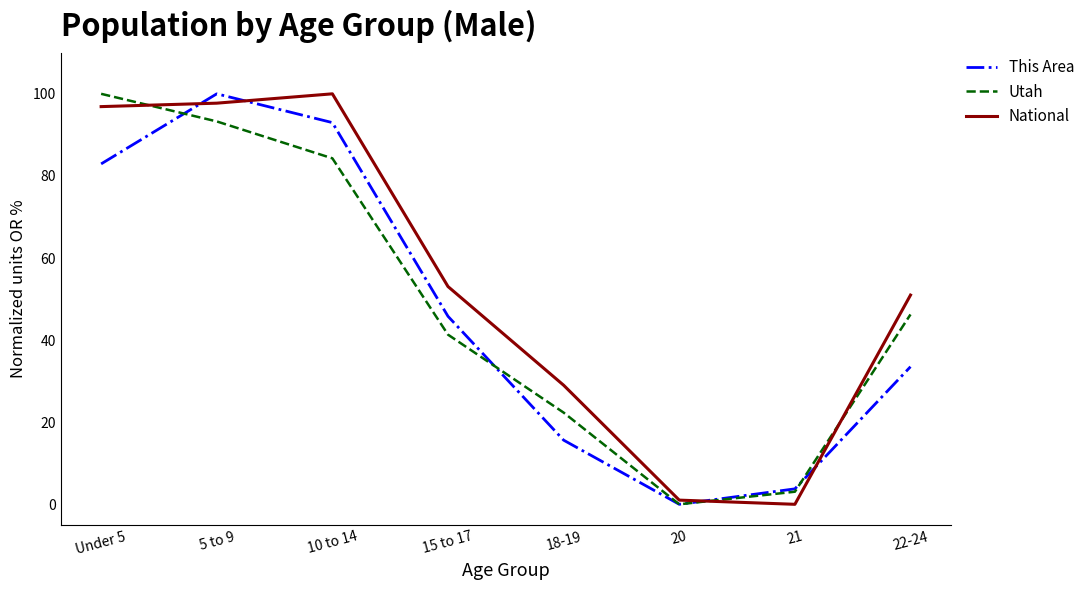

At which label is This Area closest to 50?

15 to 17